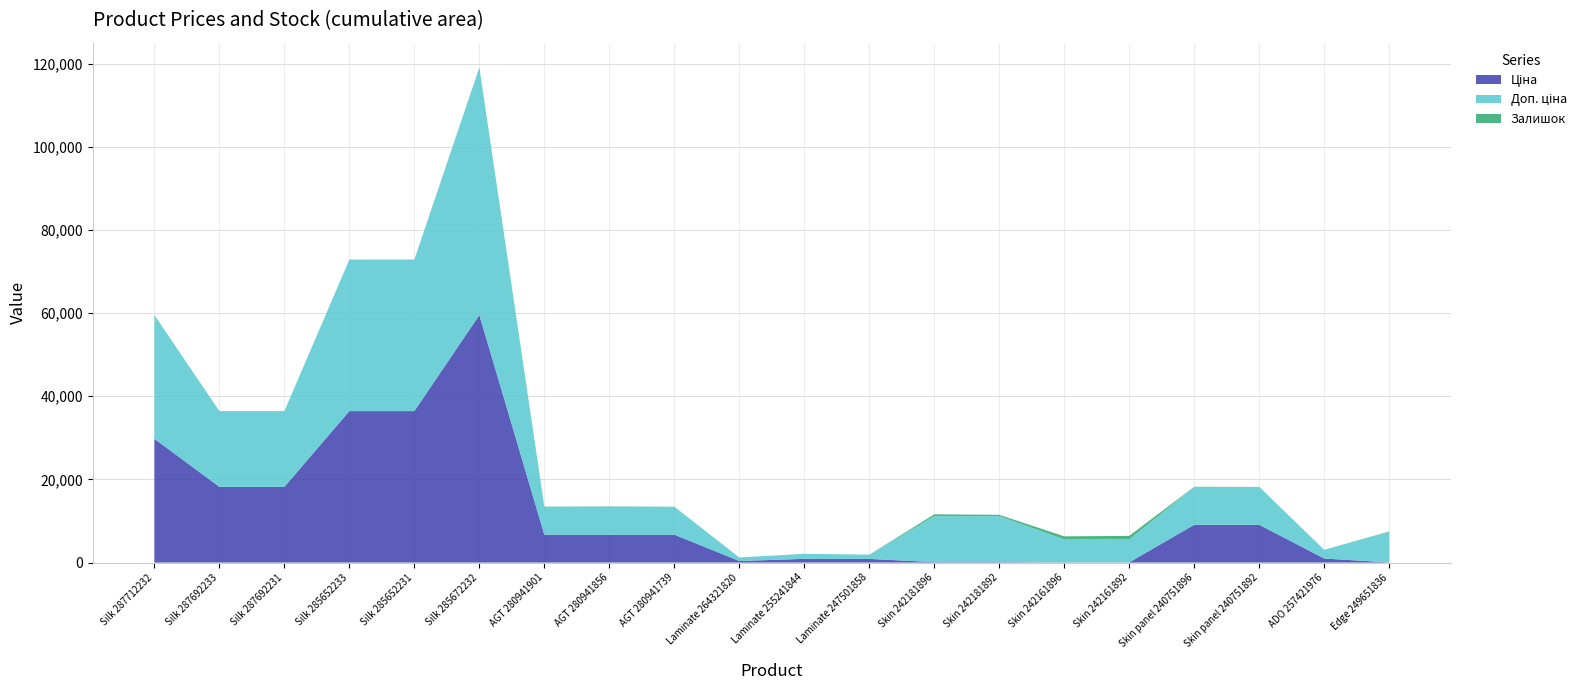

Reading left to right, extract all data points from this chart.

Ціна: 29761.5	18212.0	18212.0	36424.0	36424.0	59523.0	6710.2	6710.2	6710.2	382.9	894.7	884.2	110.5	110.5	55.3	55.3	9092.0	9092.0	973.0	32.4
Доп. ціна: 29761.5	18212.0	18212.0	36424.0	36424.0	59523.0	6710.2	6710.2	6710.2	840.0	1223.9	1013.2	11055.0	11055.0	5528.0	5528.0	9092.0	9092.0	2108.5	7290.0
Залишок: 0.0	0.0	0.0	15.0	24.0	17.0	37.0	85.0	14.0	0.0	0.0	0.0	434.0	319.0	729.0	845.0	41.0	13.0	0.0	145.0